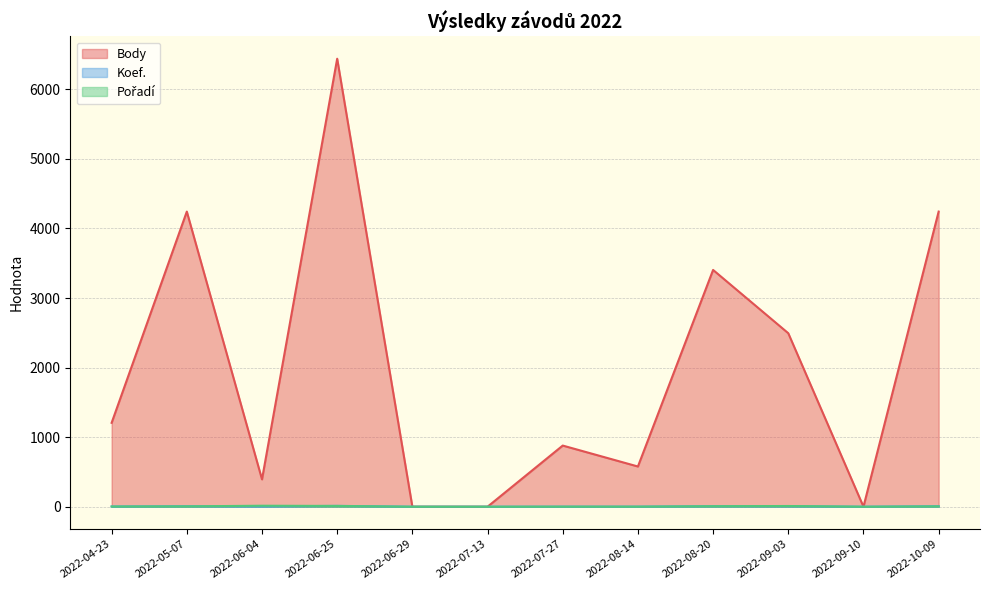

What is the difference between the Pořadí values at 2022-09-10 and 2022-08-14?

1